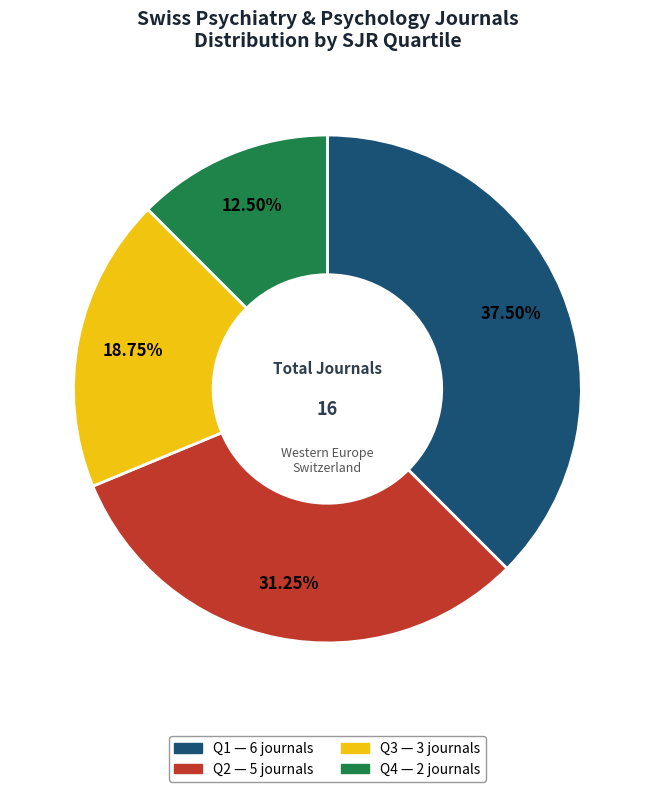

Does any single category account for the majority?

No